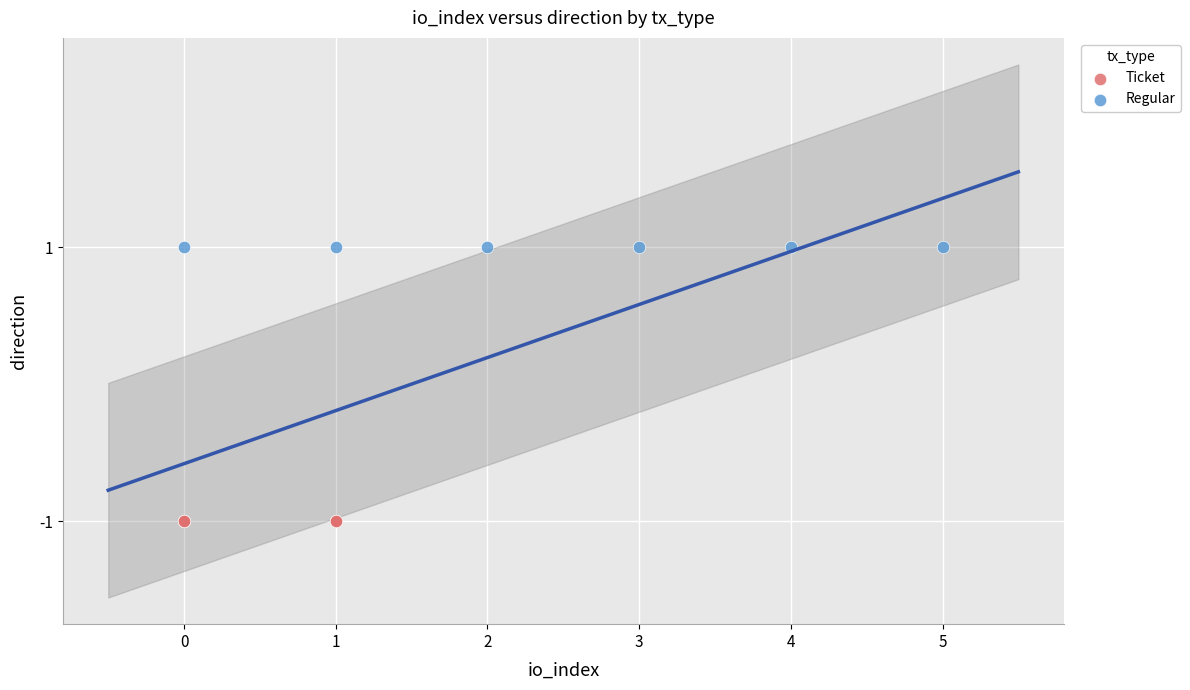

Which series reaches the maximum Y coordinate?

Regular